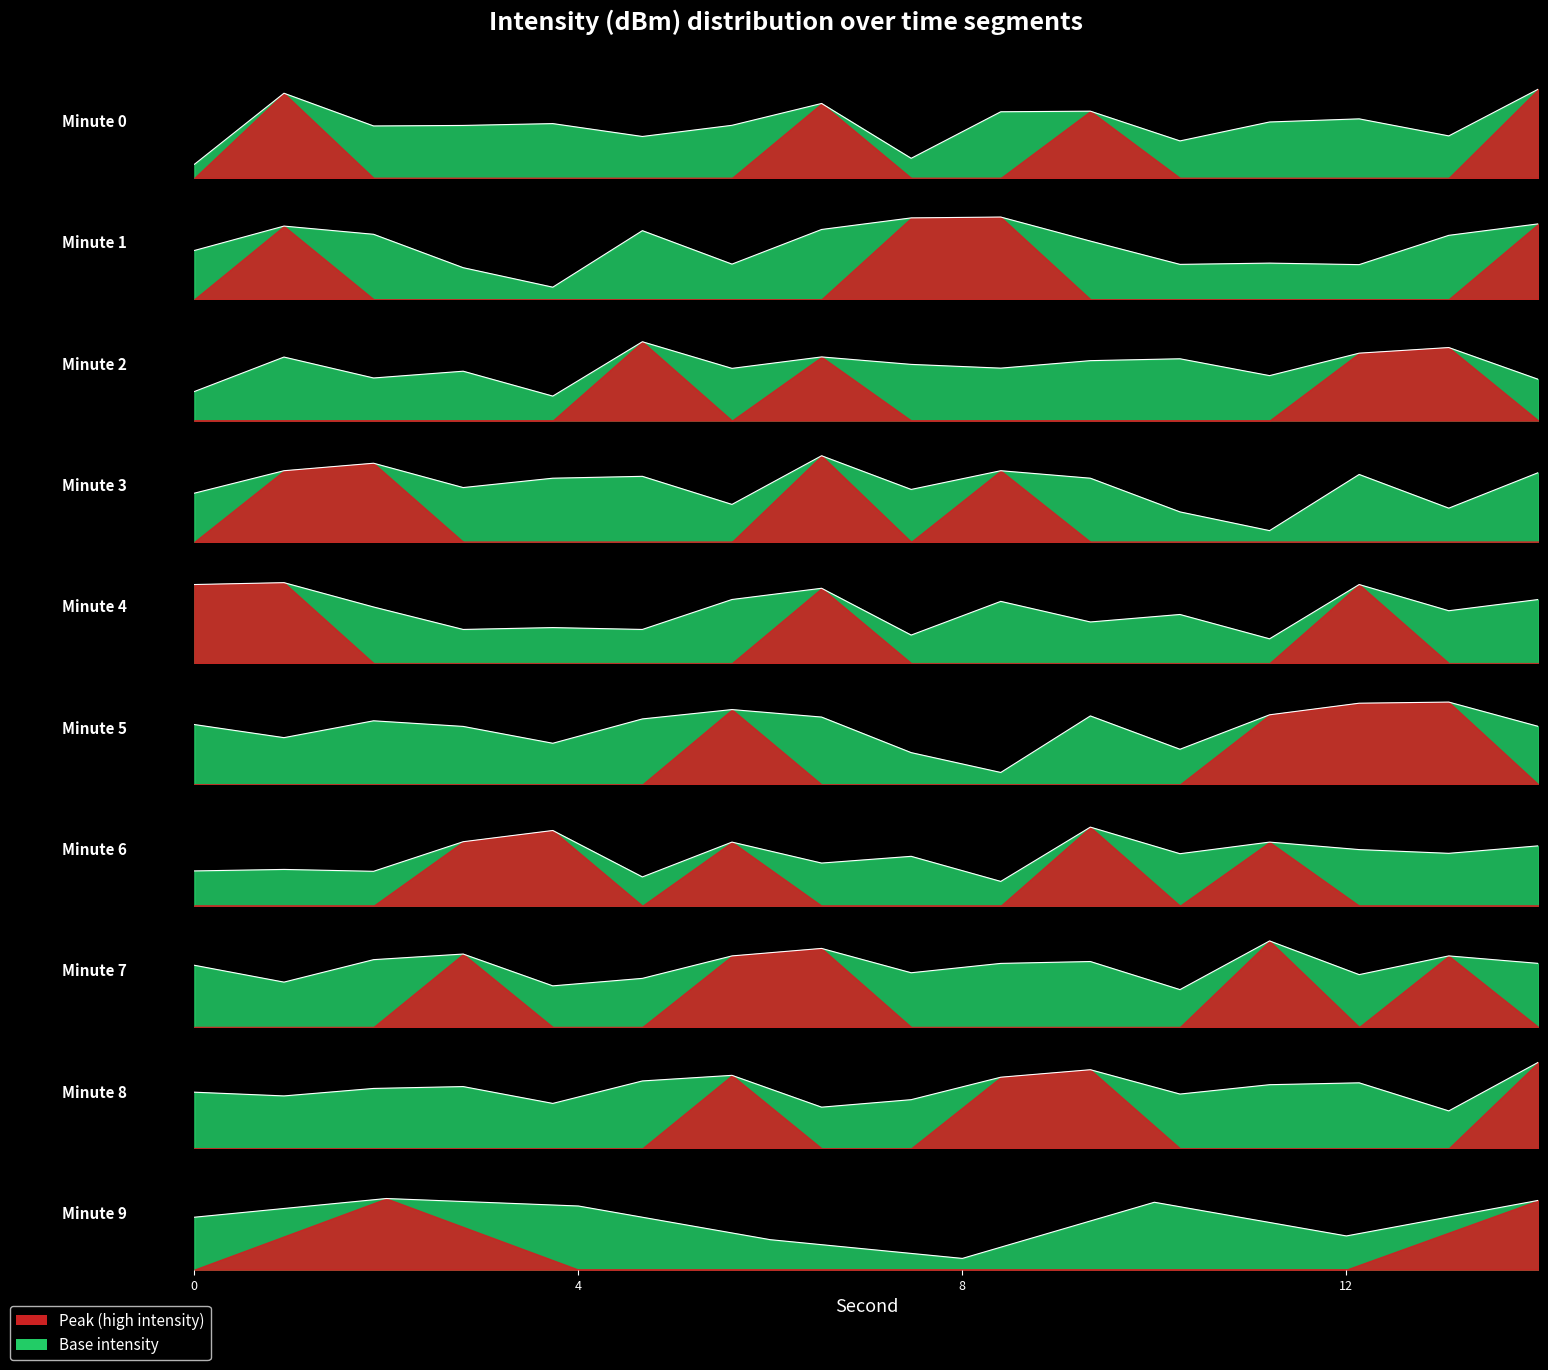

Is it true that the value at 4 is -60.2?

False